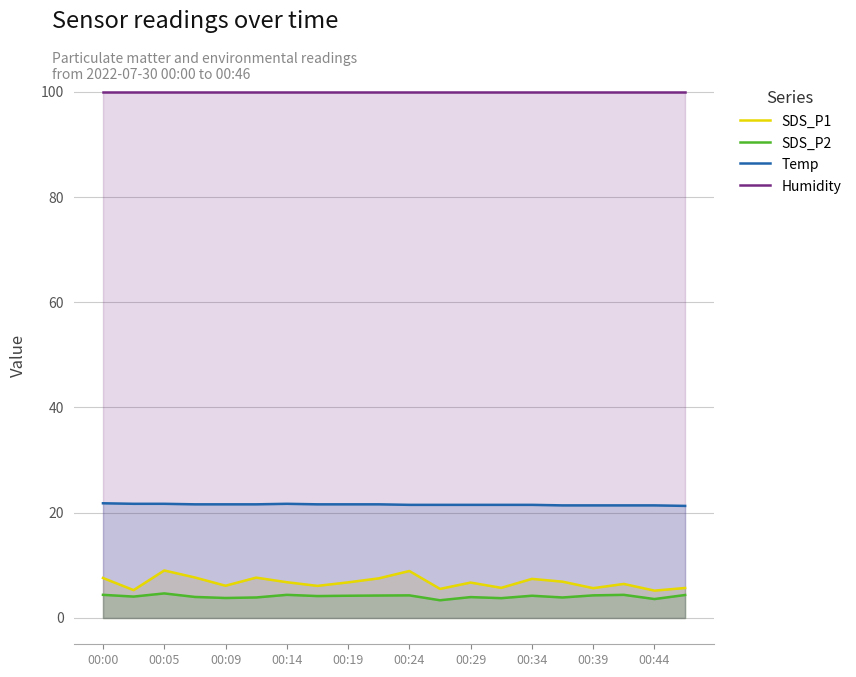

Is it true that Humidity equals 130.2 at 00:19?

False